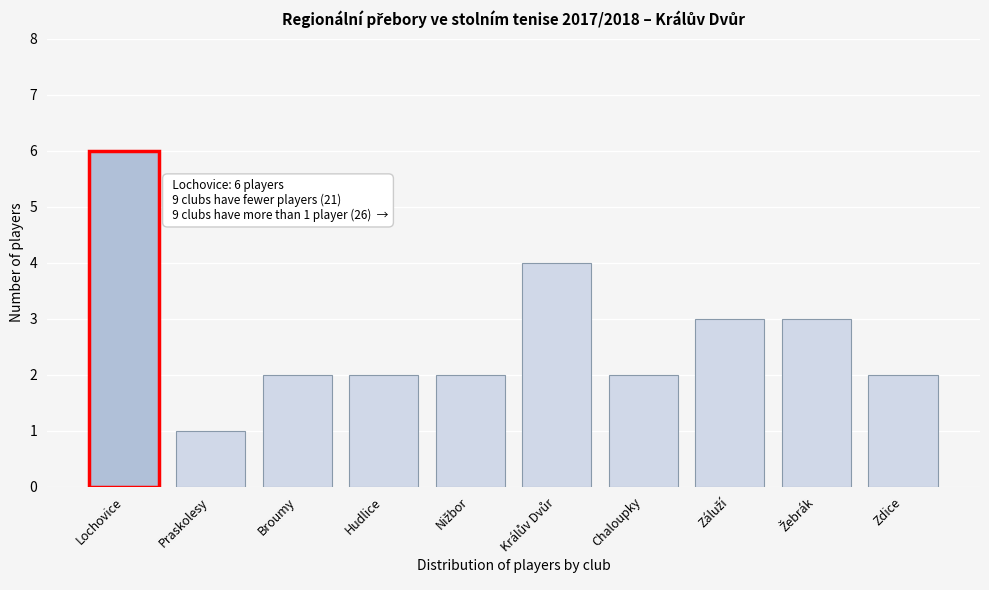

Reading right to left, what are all the values shown in this chart?

2	3	3	2	4	2	2	2	1	6